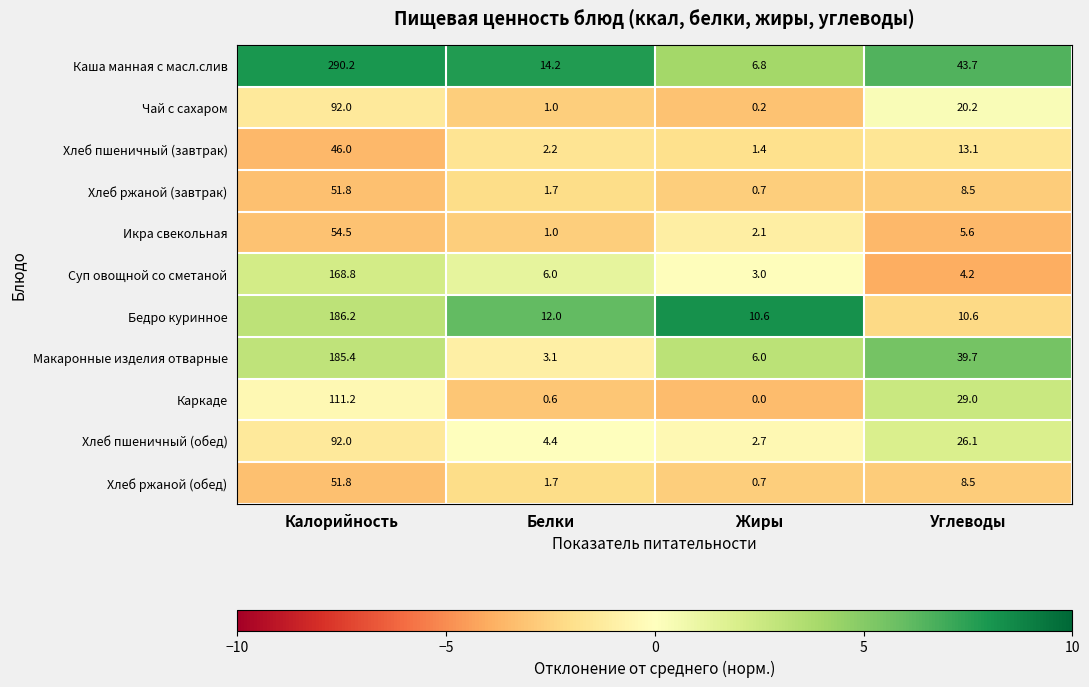

The Макаронные изделия отварные series shows 8.3 at Жиры. True or false?

False